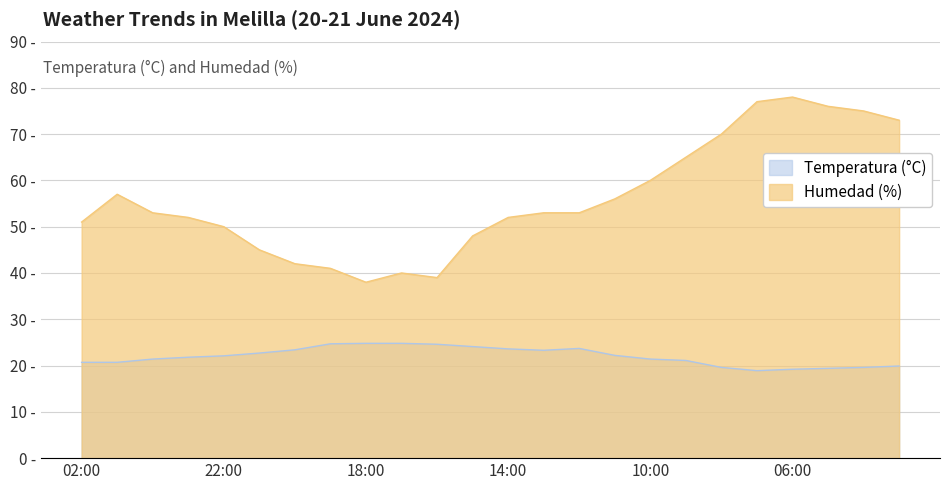

The Humedad (%) series shows 73.1 at 02:00. True or false?

False